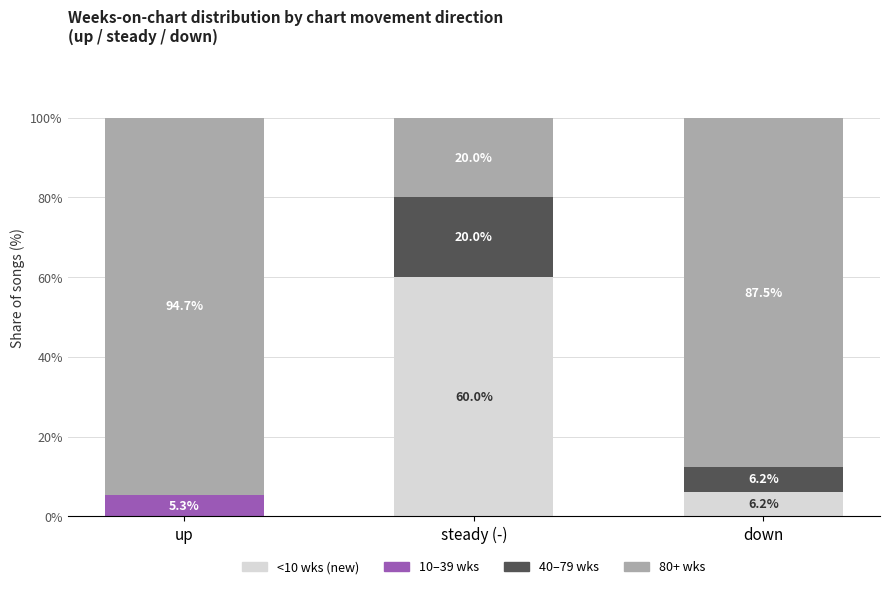

Reading left to right, transcribe the values for <10 wks (new).

up=0.0	steady (-)=60.0	down=6.2